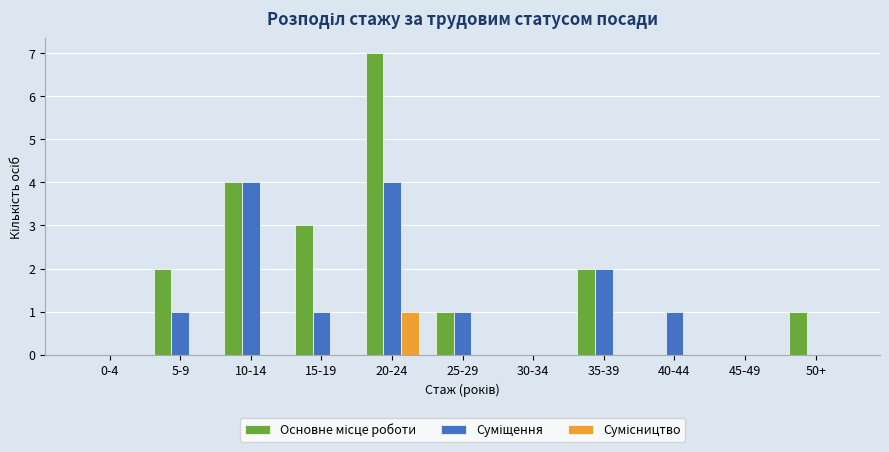

At which category is the sum across all series the highest?

20-24